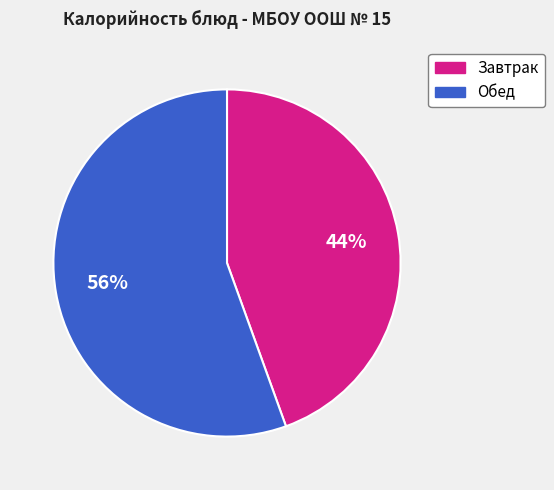

To the nearest percent, what is the average slice percentage?

50%